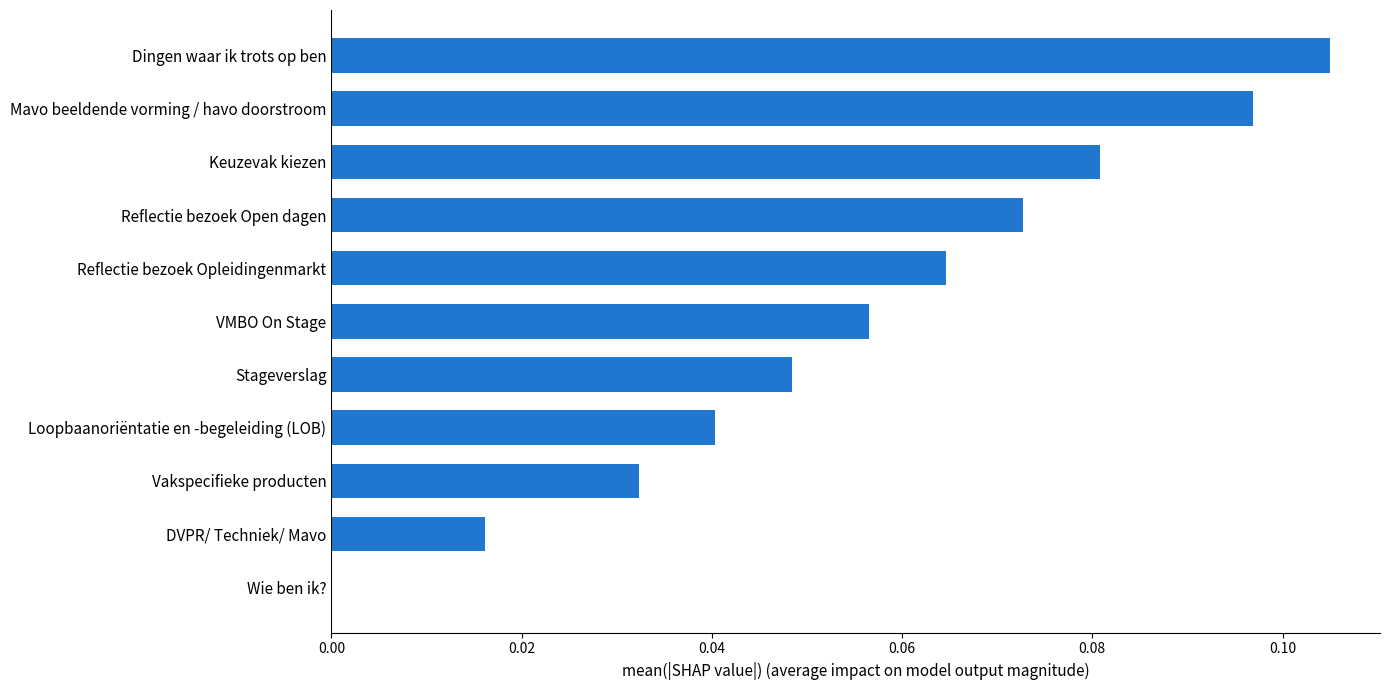

The value at Vakspecifieke producten is 0.0. True or false?

True